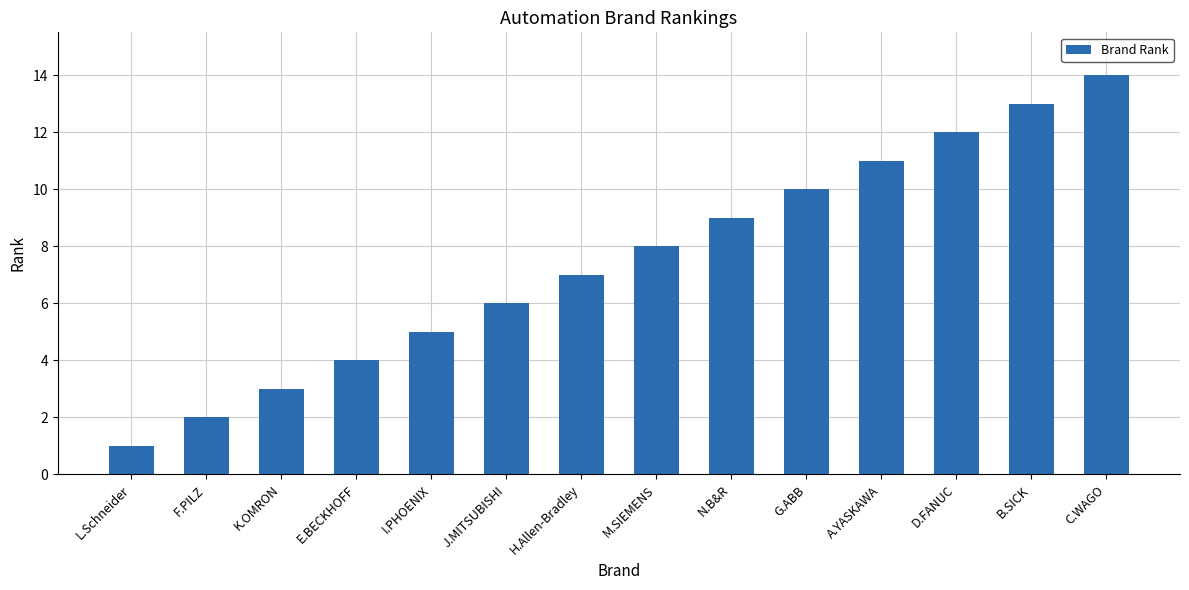

The value at N.B&R is 3. True or false?

False